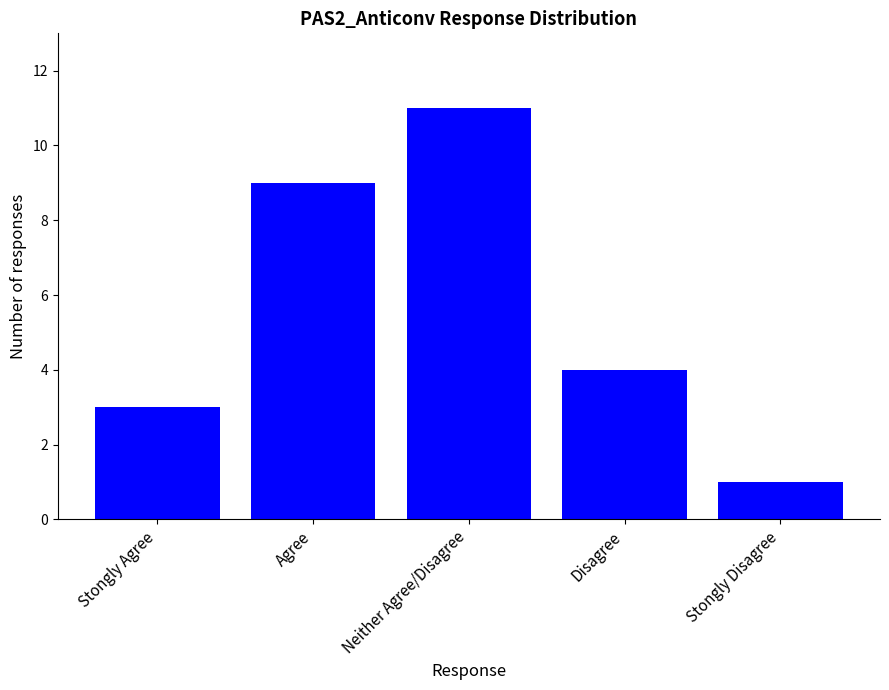

What is the label of the 3rd bar from the right?

Neither Agree/Disagree